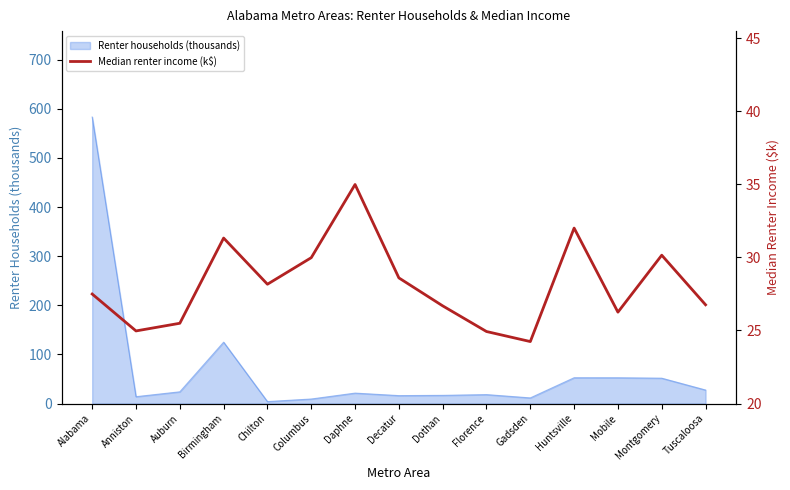

Read the Renter households (thousands) value at Huntsville.

52.5